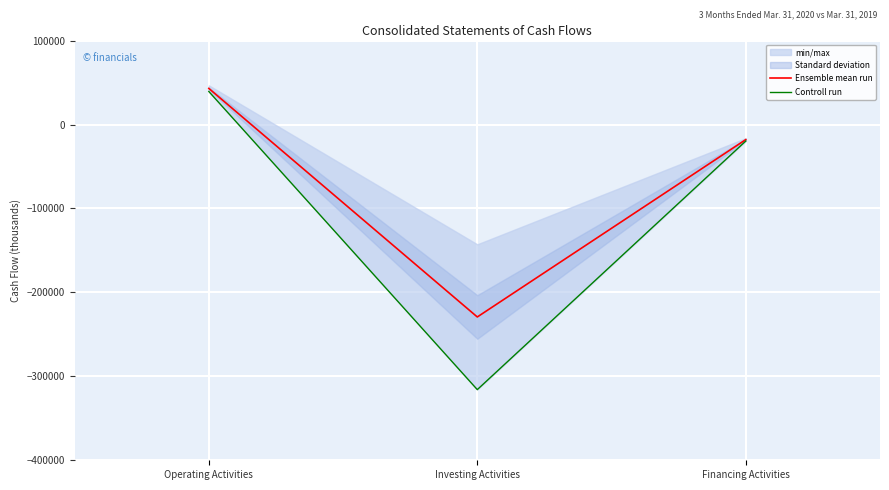

Which category has the lowest value in the Controll run series?

Investing Activities